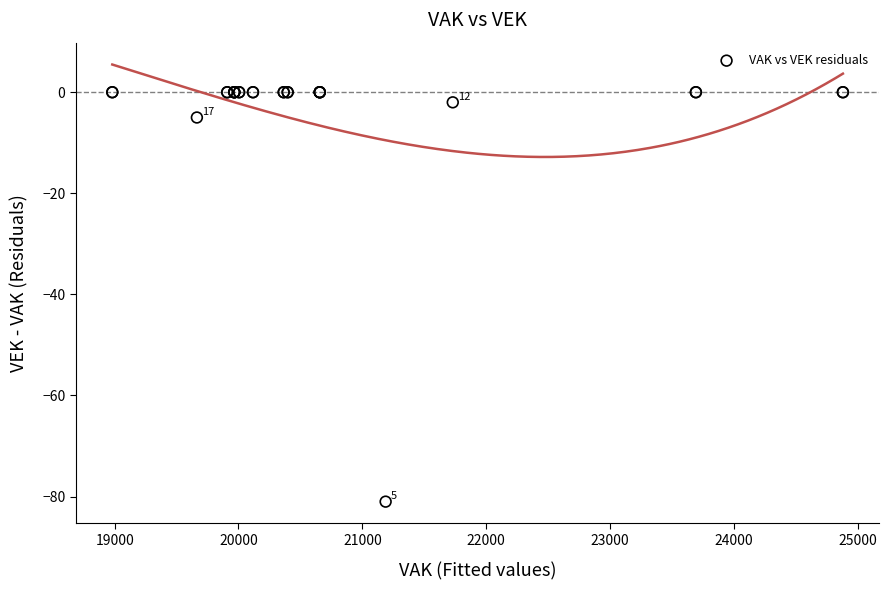

What Y value in the scatter plot is closest to -40?

-5